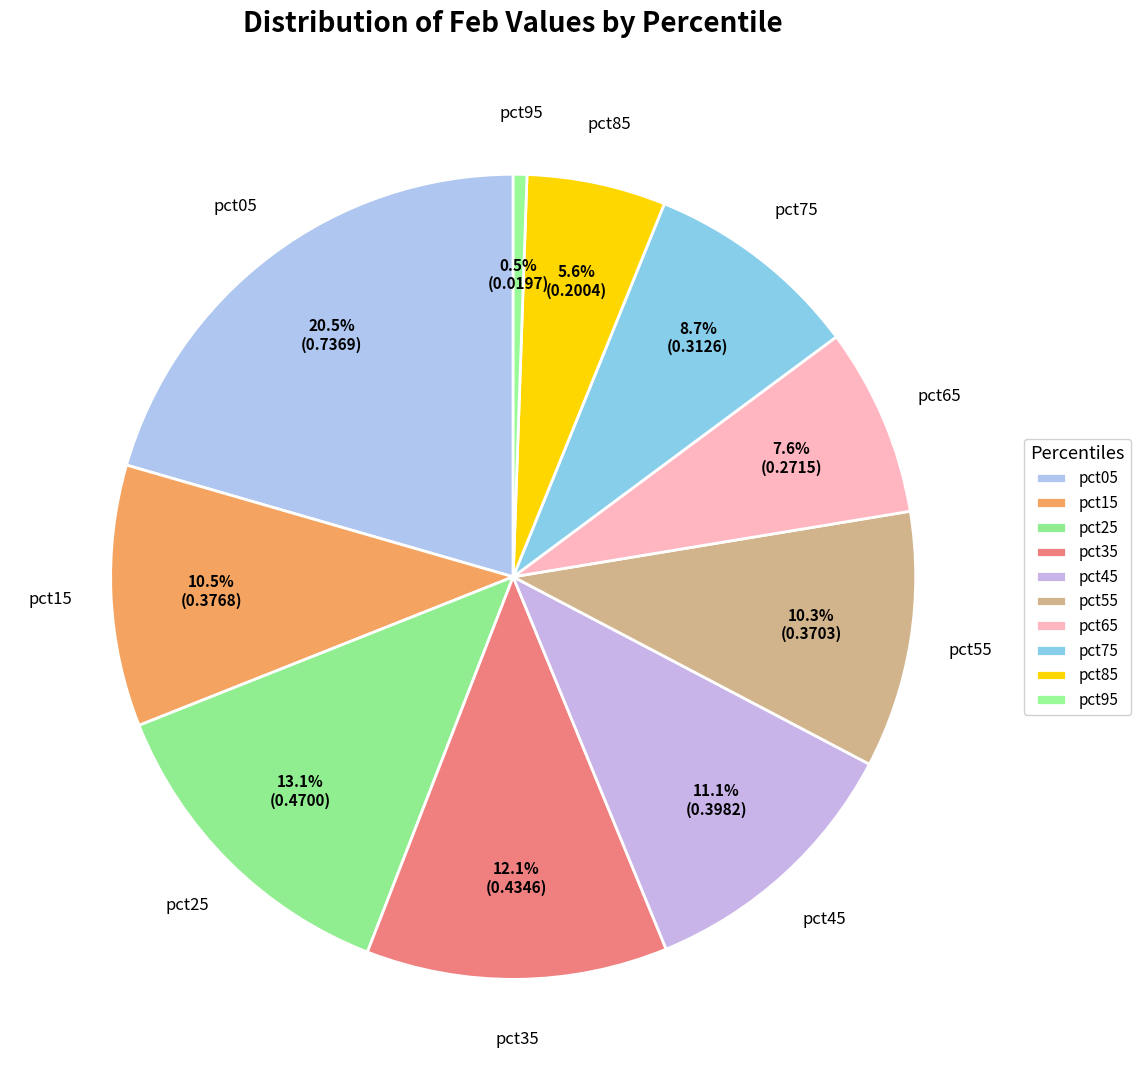

Does pct75 account for over 50% of the chart?

No